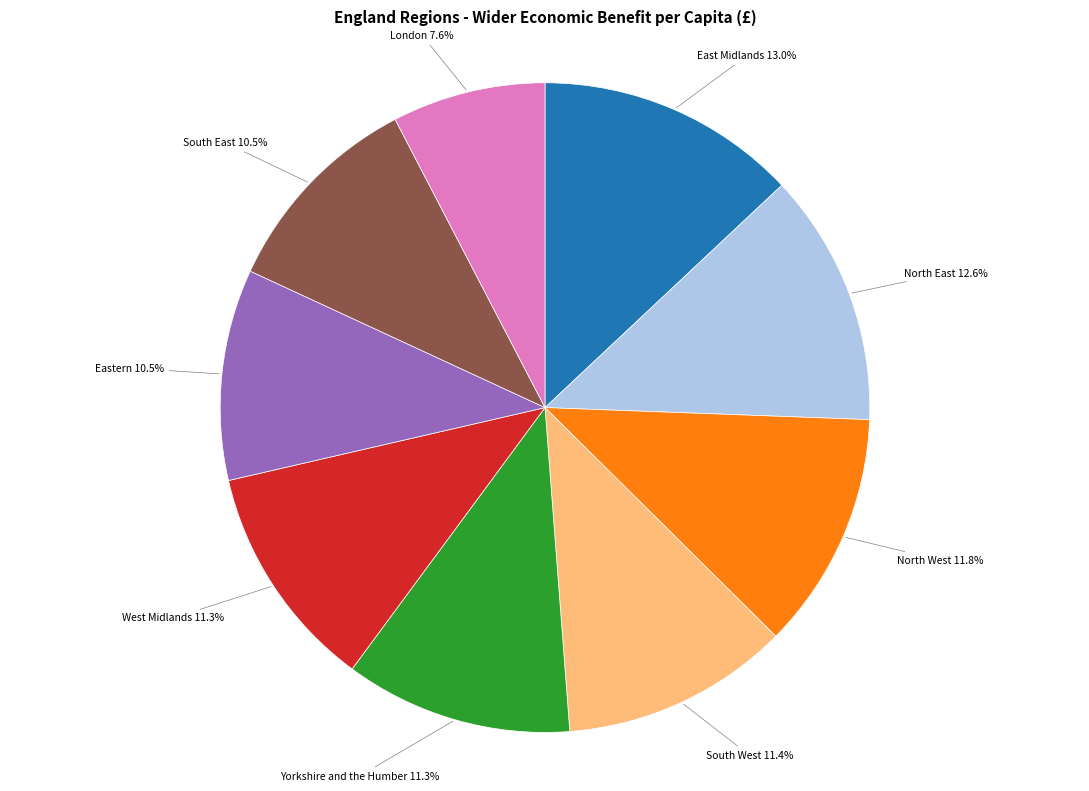

Does any single category account for the majority?

No